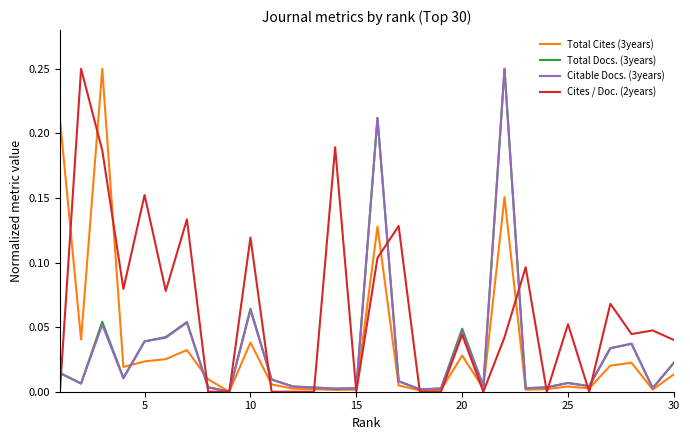

True or false: Total Cites (3years) and Cites / Doc. (2years) intersect in this chart.

True